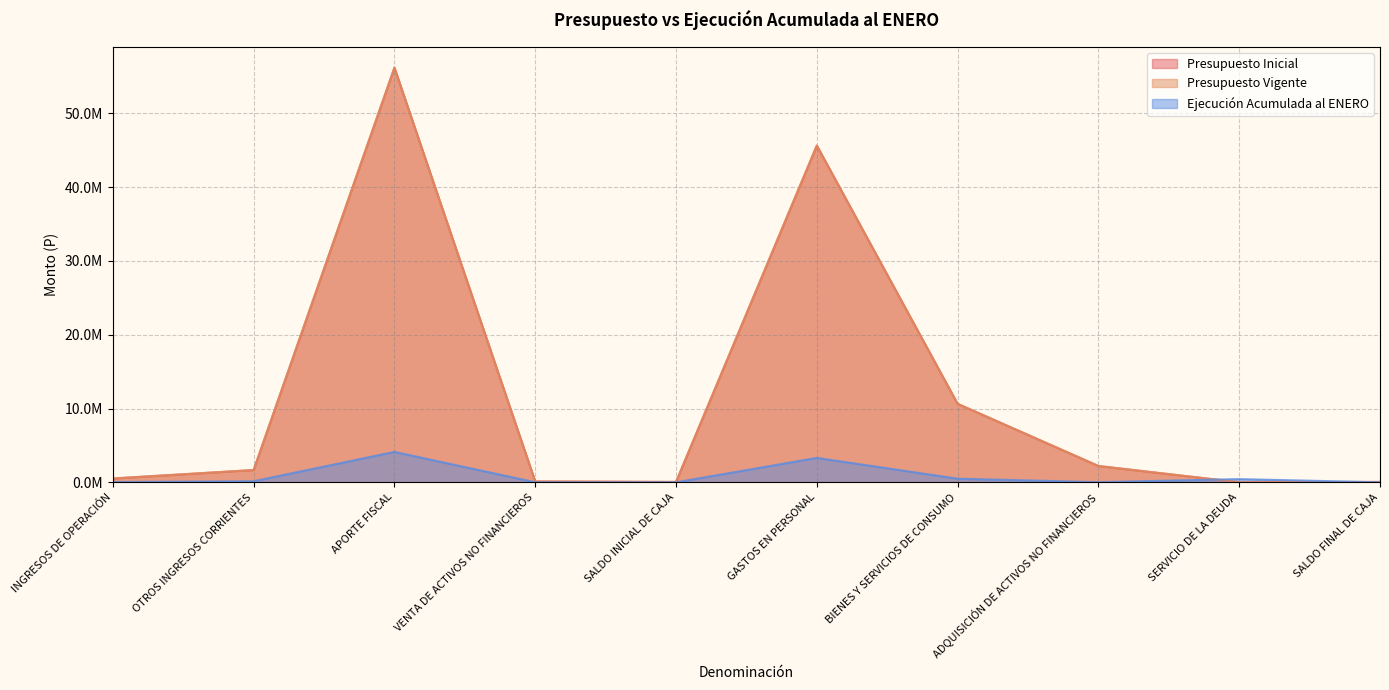

Is it true that Ejecución Acumulada al ENERO equals -2695255 at SALDO FINAL DE CAJA?

False